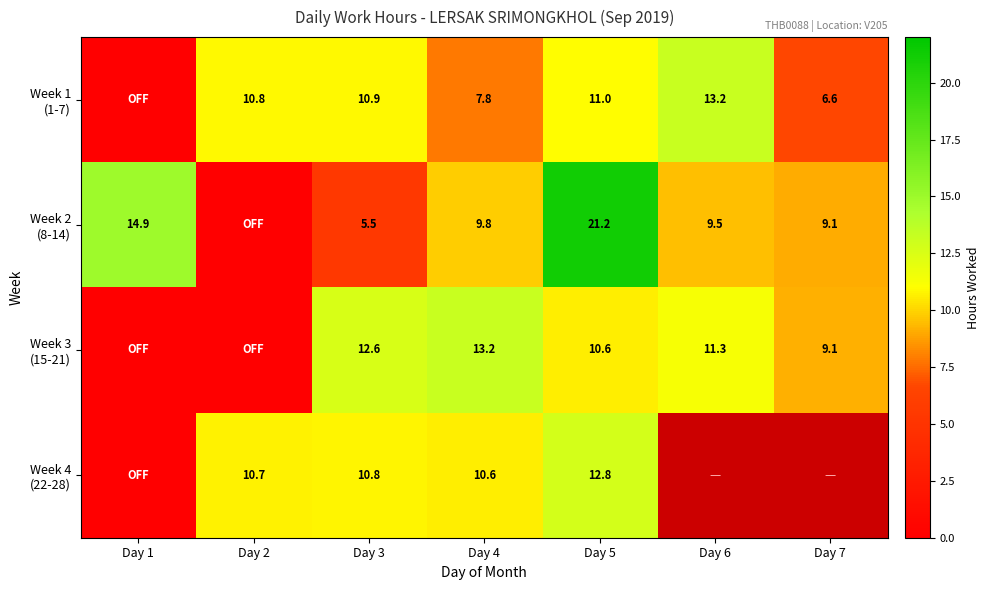

The value of Week 4 (22-28) at Day 2 is 10.7. True or false?

True